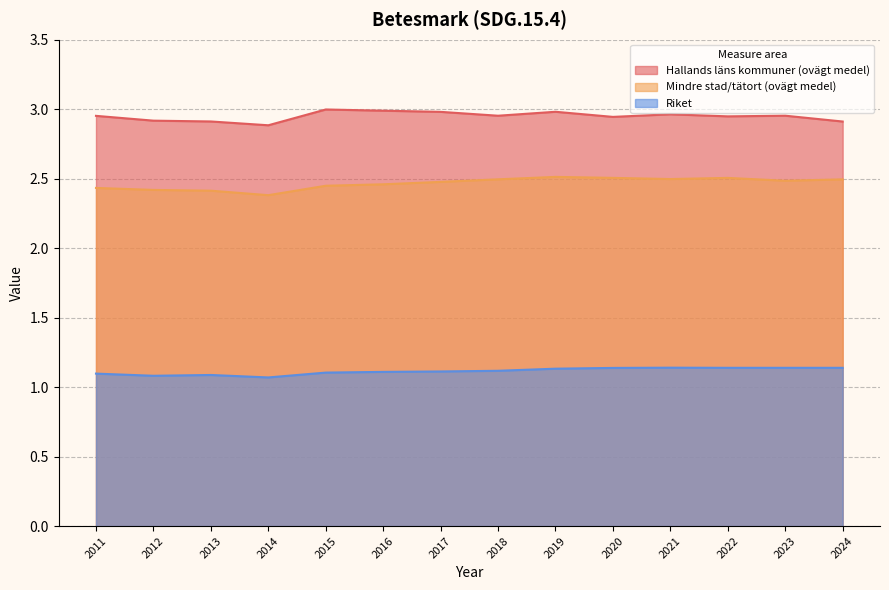

True or false: Riket and Mindre stad/tätort (ovägt medel) intersect in this chart.

False